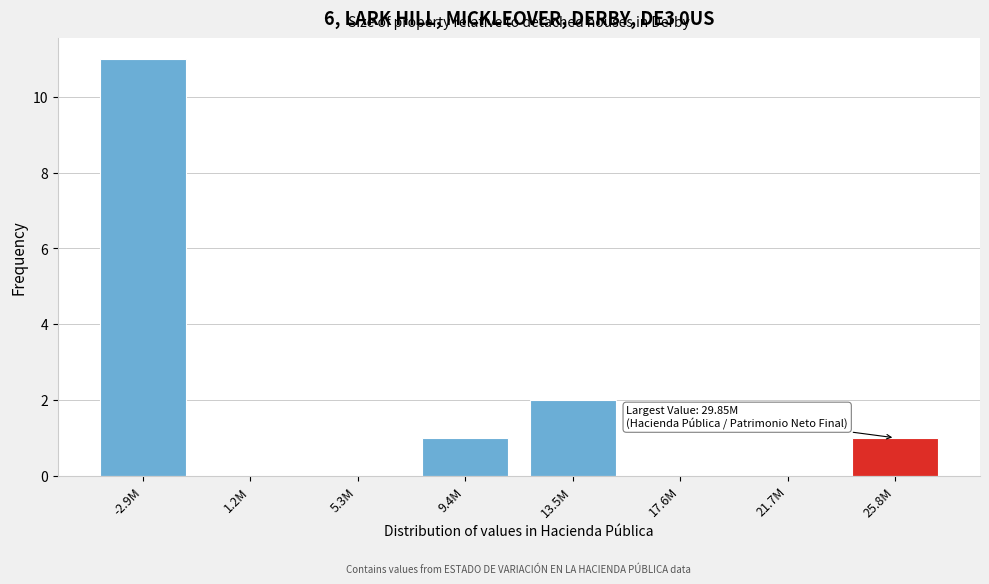

Reading left to right, what are all the values shown in this chart?

-2.9M=11	1.2M=0	5.3M=0	9.4M=1	13.5M=2	17.6M=0	21.7M=0	25.8M=1